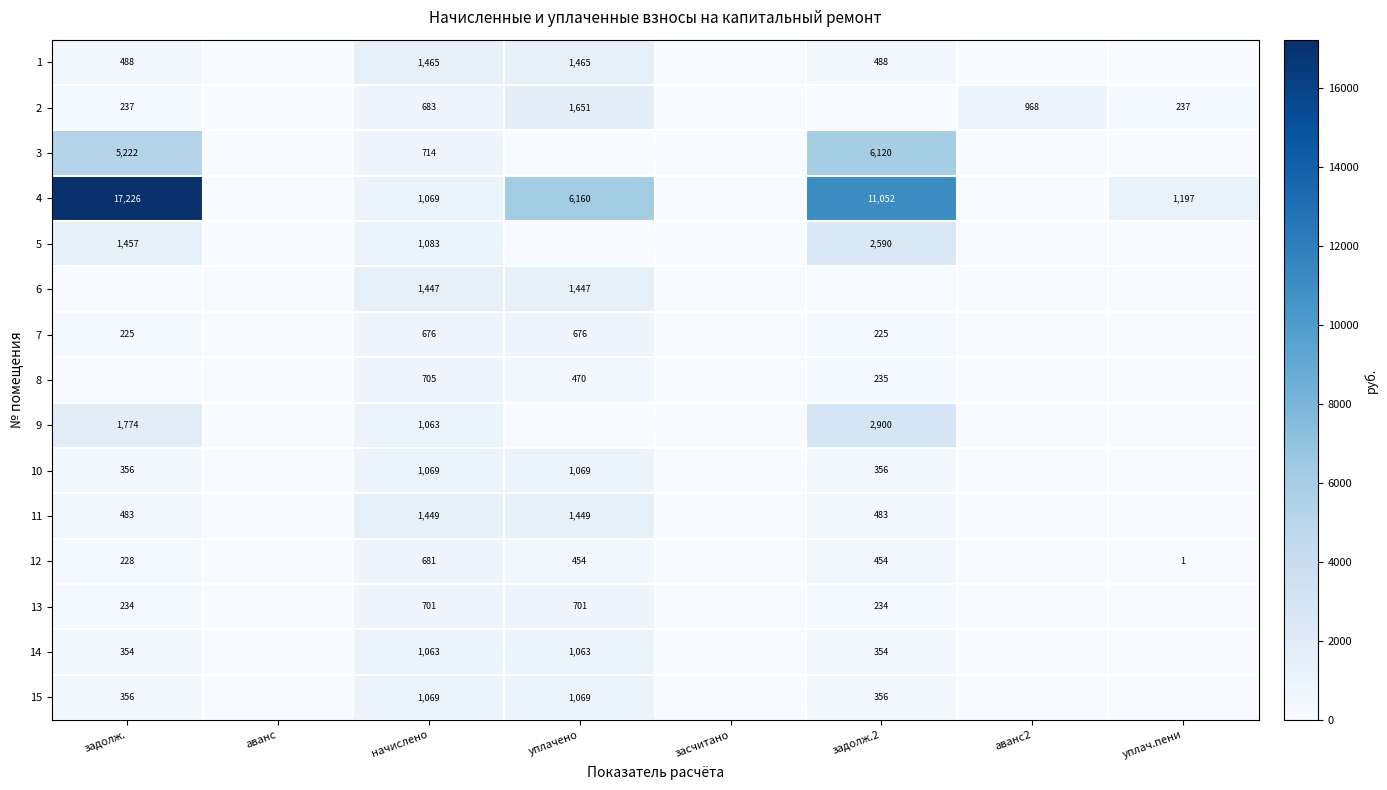

What is the difference between the 9 values at начислено and задолж.?

711